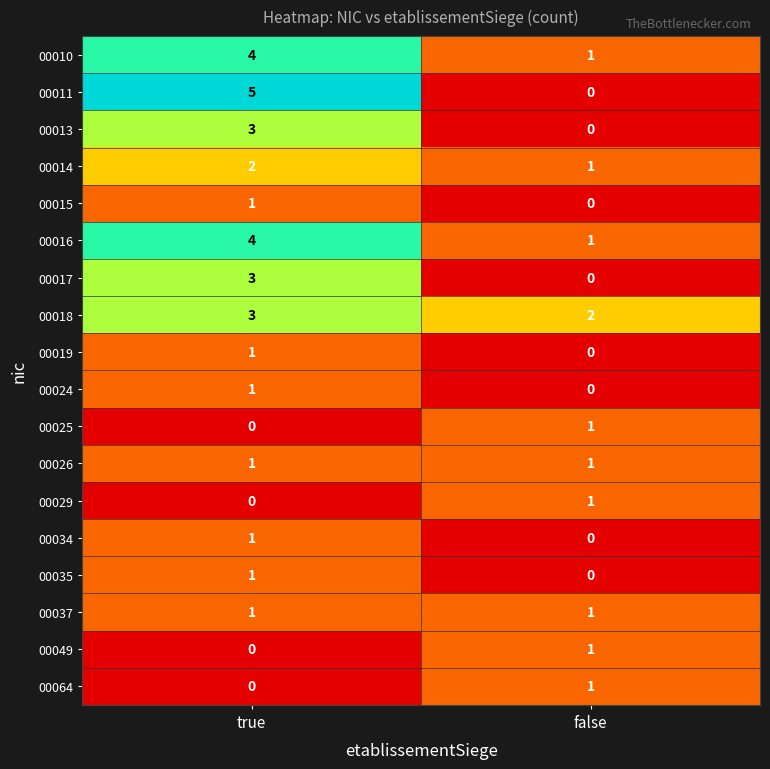

What is the spread (max minus min) of values at false?

2